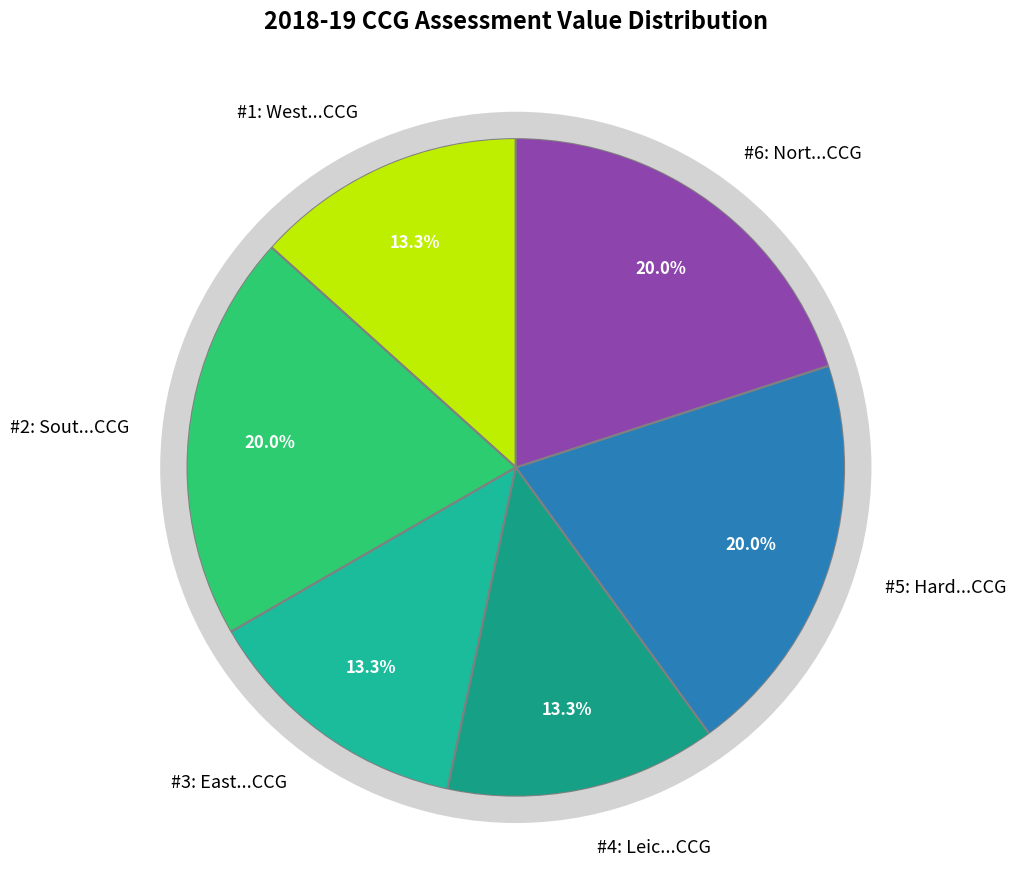

To the nearest percent, what portion does NHS East Leicestershire And Rutland CCG represent?

13%